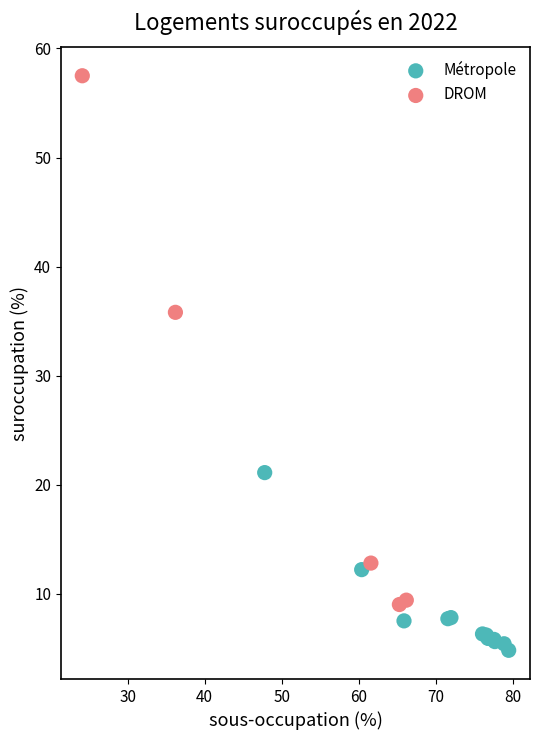

Which series has the widest spread of Y values?

DROM